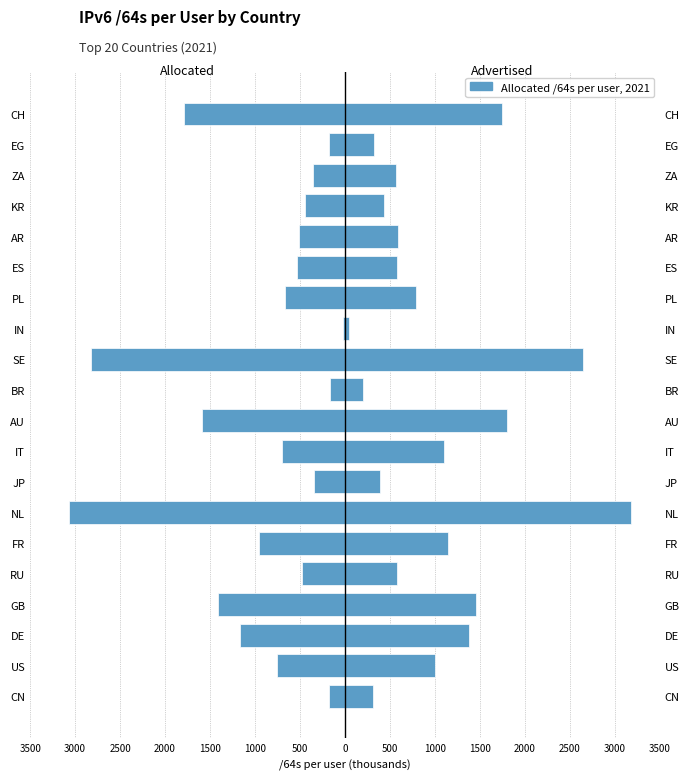

Does the chart contain stacked bars?

No